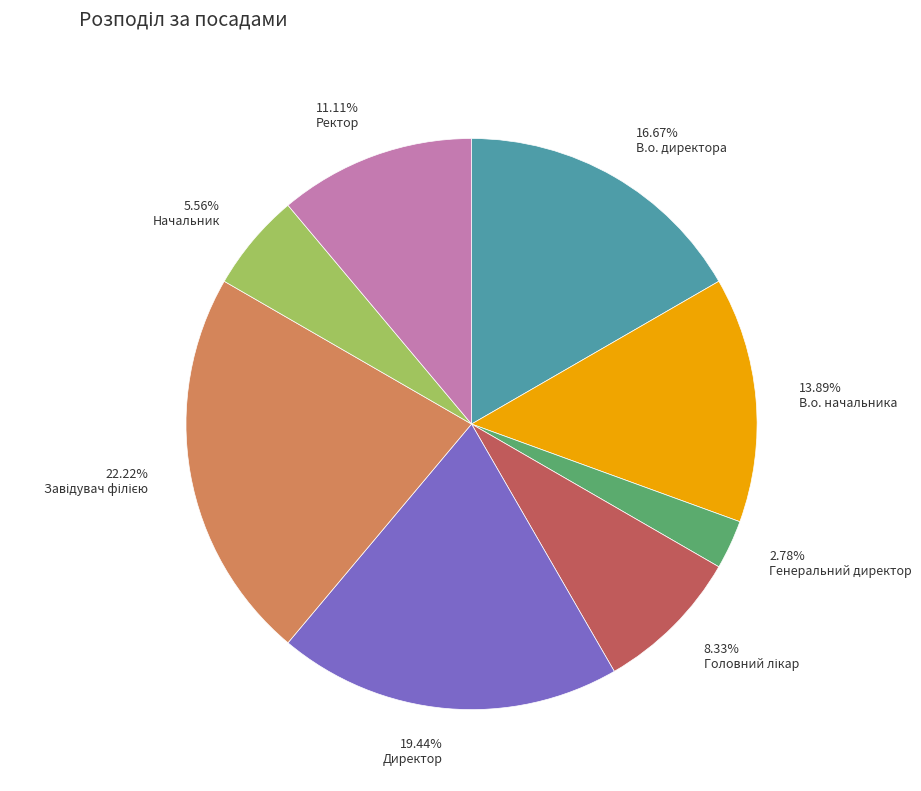

Does any single category account for the majority?

No